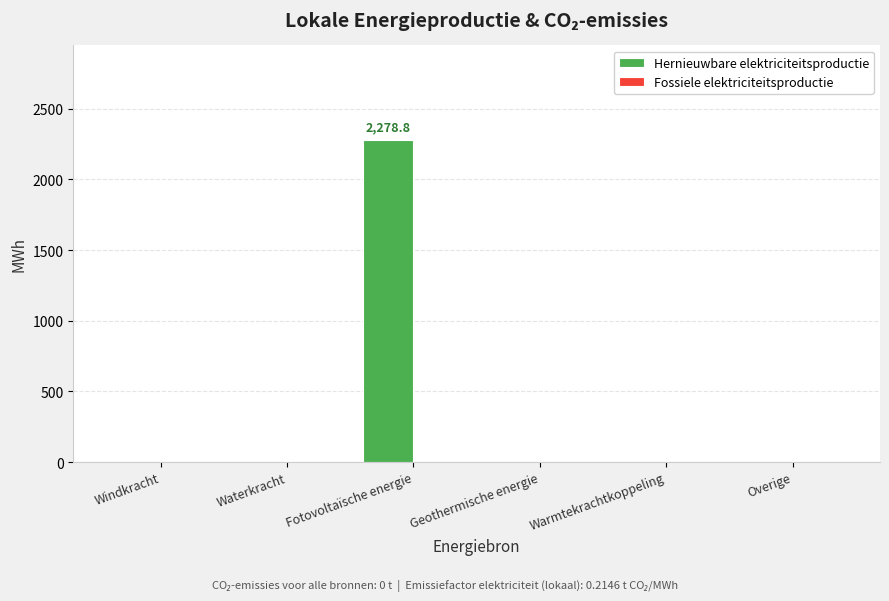

What is the sum of all values?

2278.8